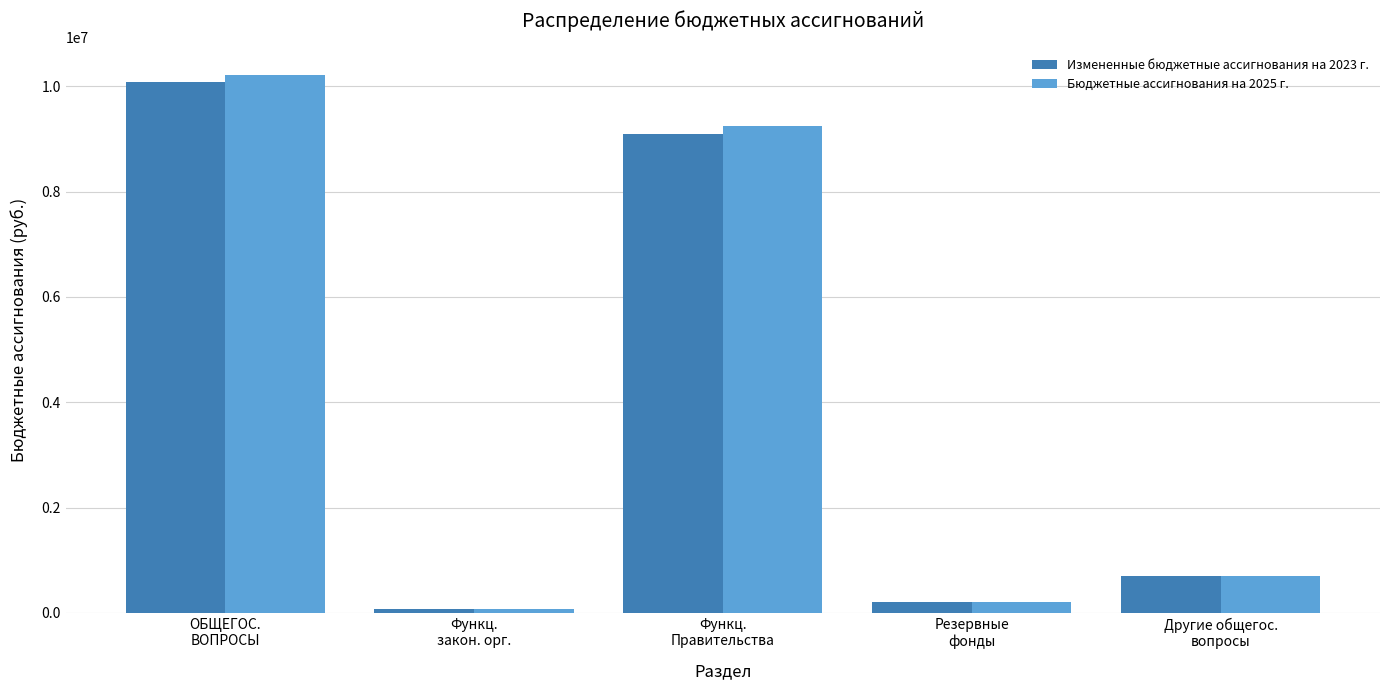

Is it true that Измененные бюджетные ассигнования на 2023 г. equals 9100092 at Функц.
Правительства?

True